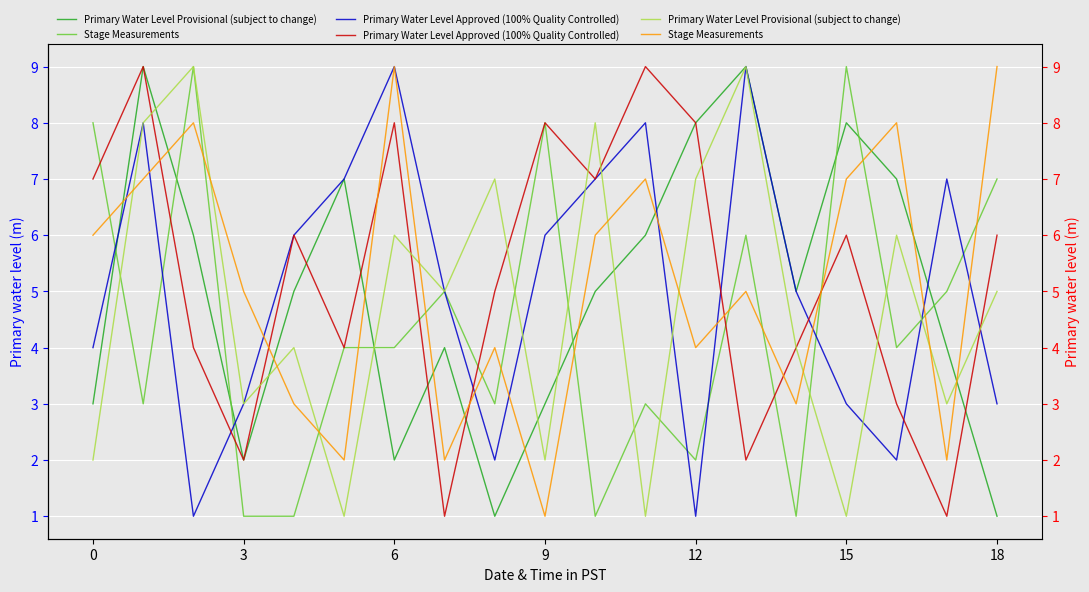

Which series changed the most between 10 and 14?

Primary Water Level Provisional (subject to change) 